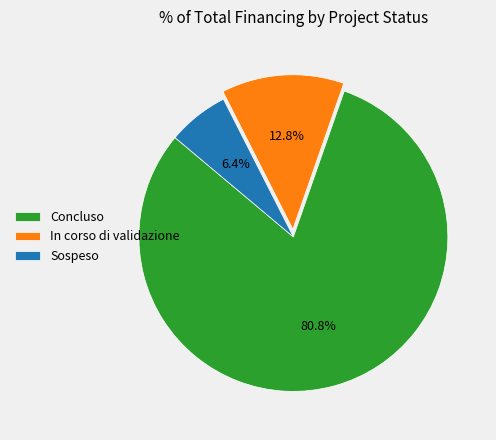

How many segments does this pie chart have?

3